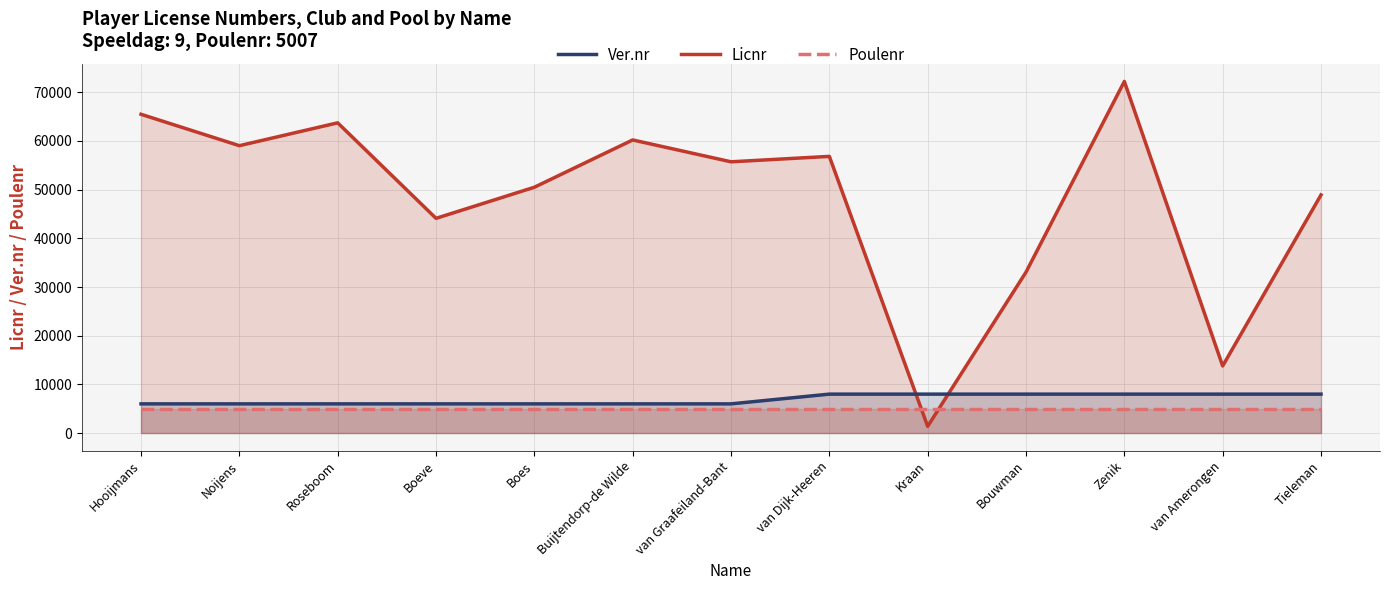

The value of Ver.nr at Buijtendorp-de Wilde is 8104. True or false?

False